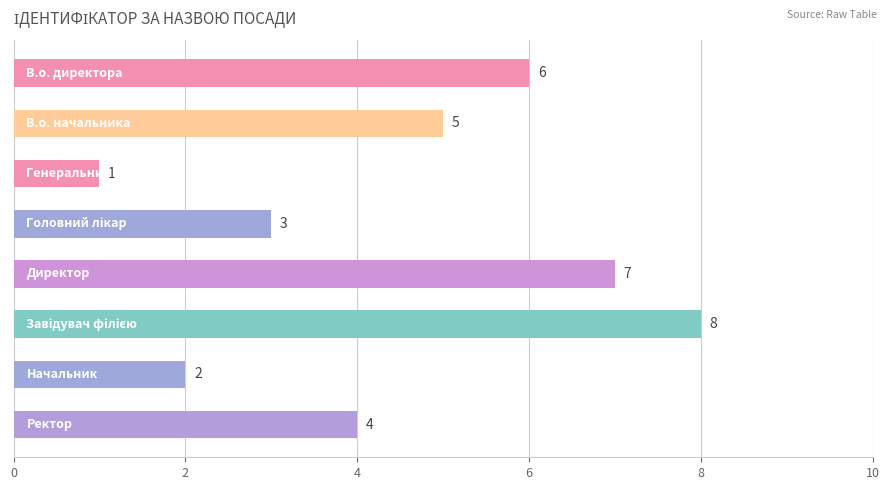

What is the difference between the maximum and minimum values?

7